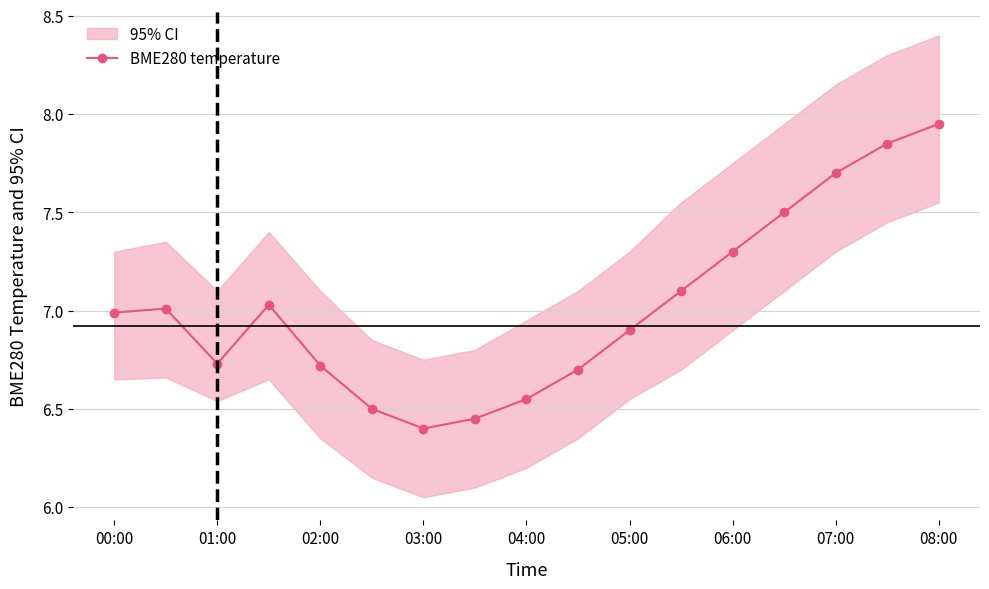

Is it true that BME280 temperature equals 6.7 at 02:00?

True